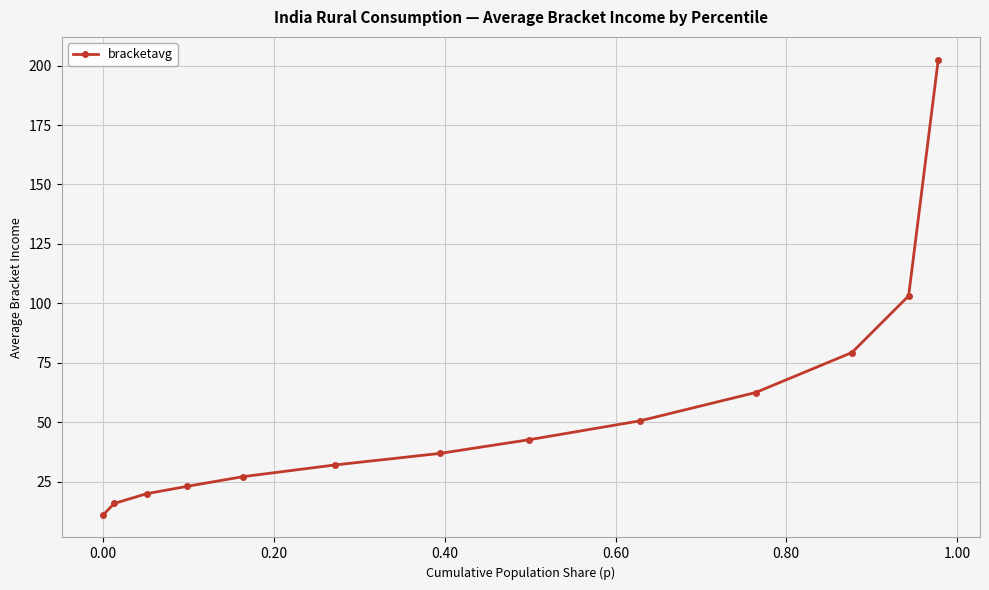

How many lines are shown in the chart?

1